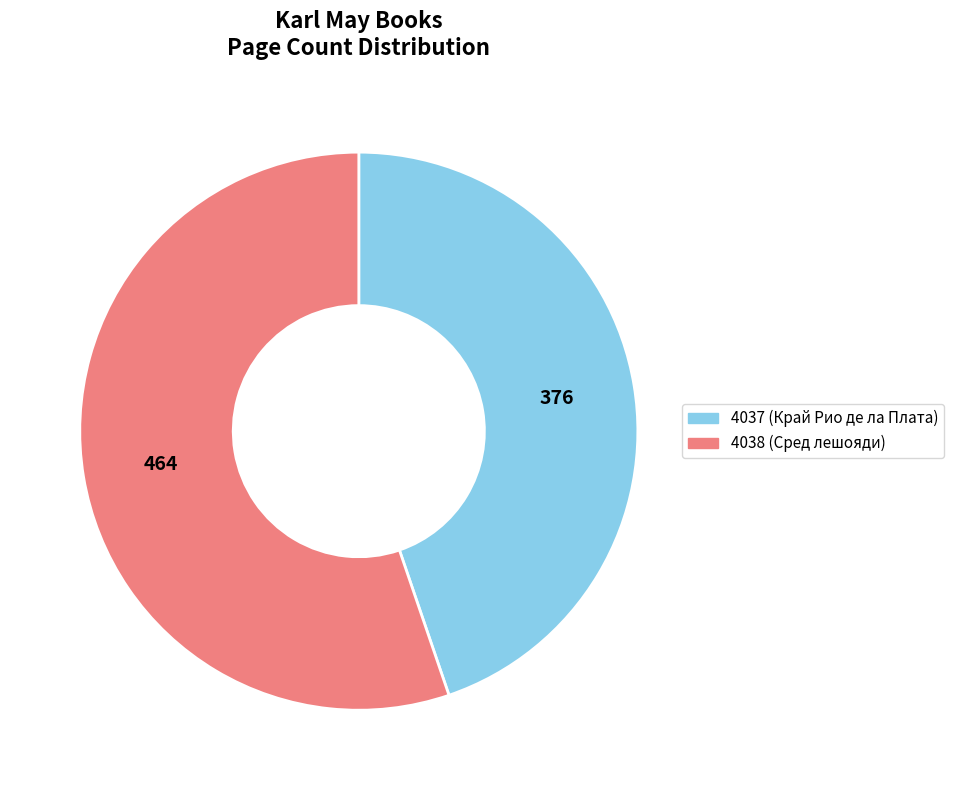

Which category has the biggest portion of the pie?

4038